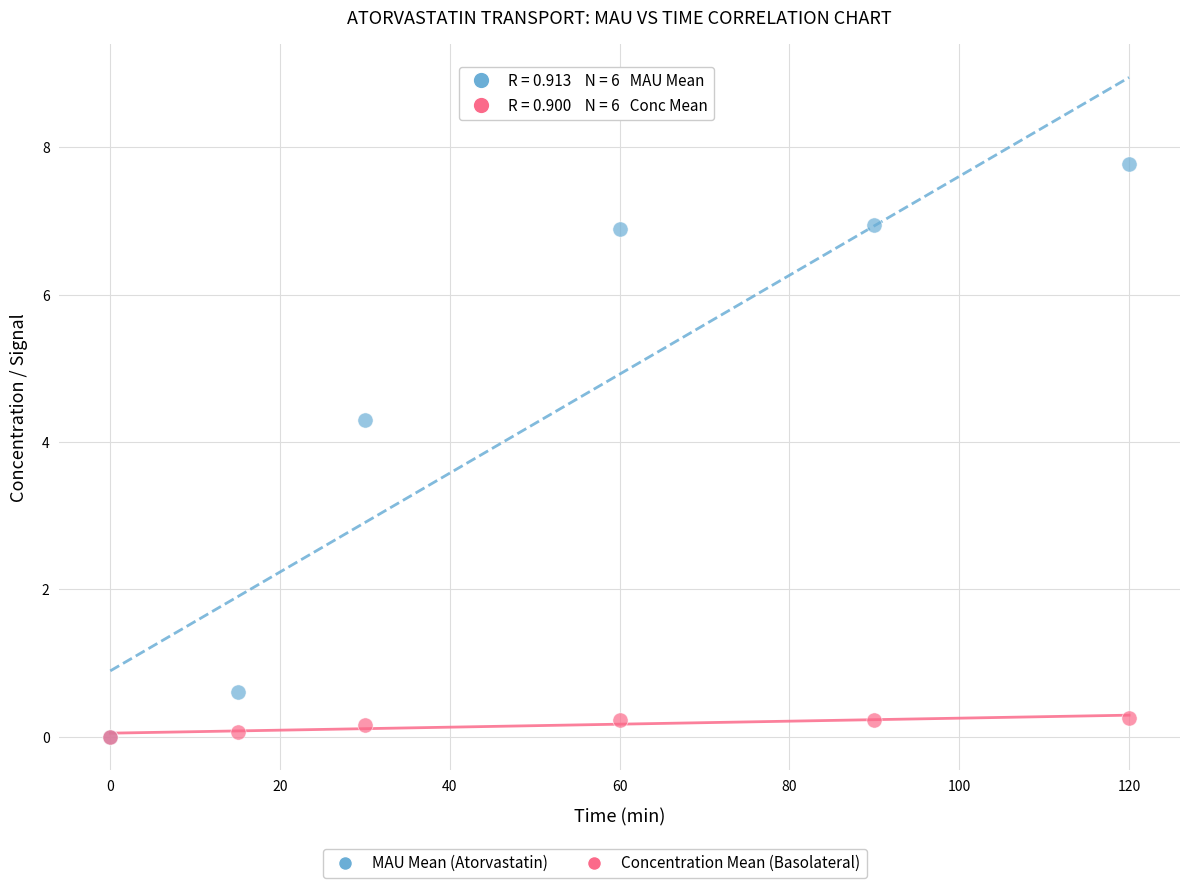

Across all series, what Y value is closest to 3?

4.3